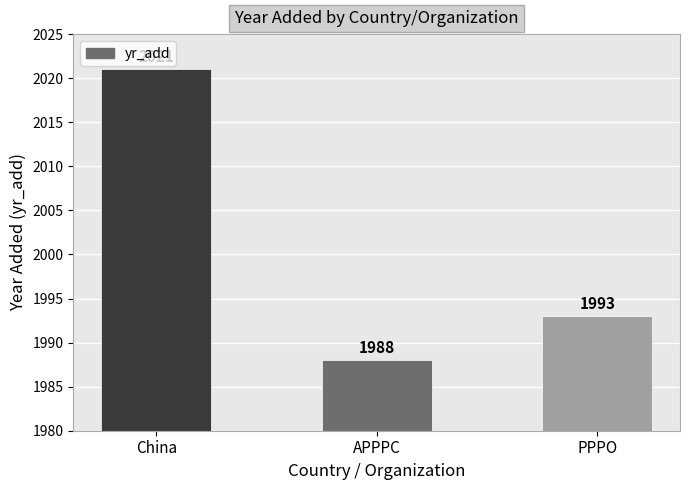

Are the bars horizontal?

No